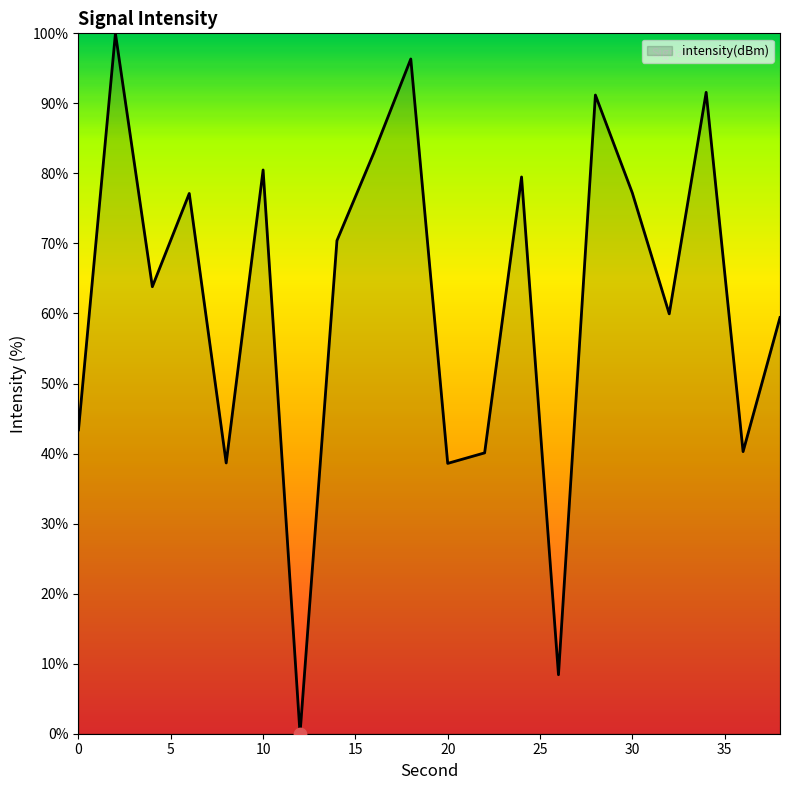

What is the greatest value displayed?

100.0